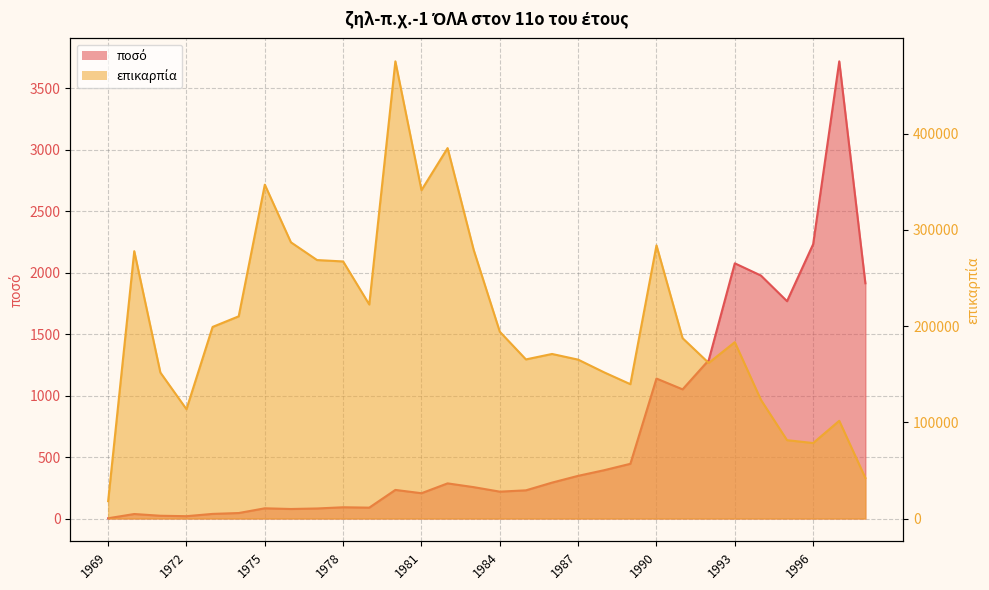

True or false: ποσό and επικαρπία intersect in this chart.

False